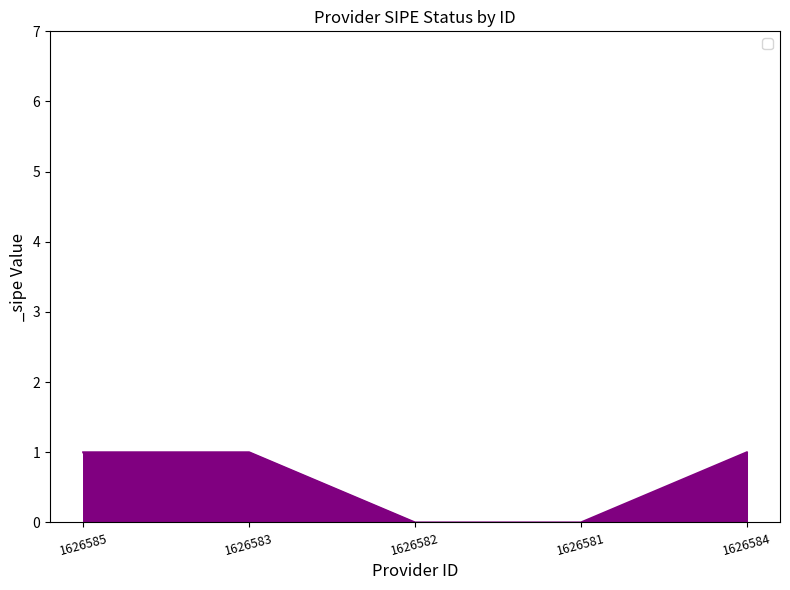

What is the change in value from 1626581 to 1626584?

+1